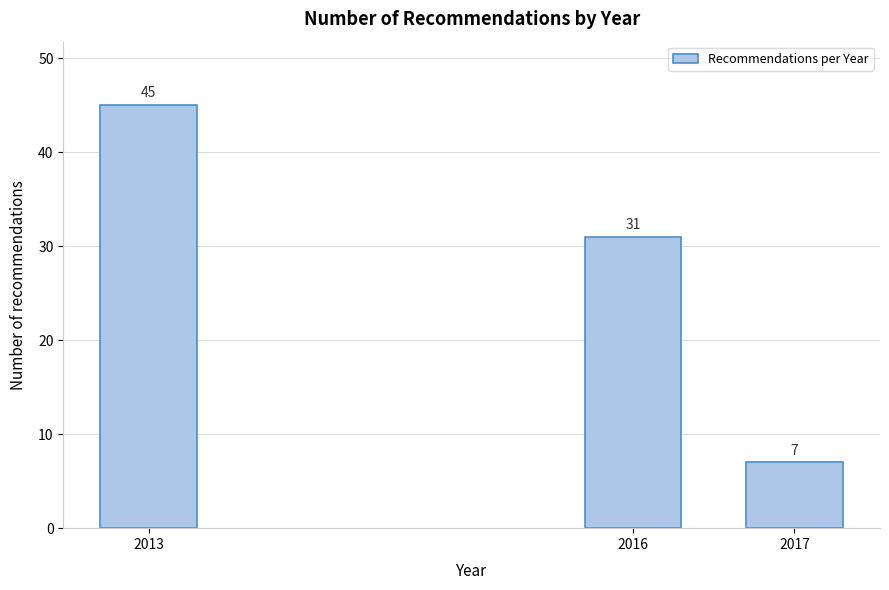

Reading left to right, transcribe all the data shown in this chart.

2013=45	2016=31	2017=7